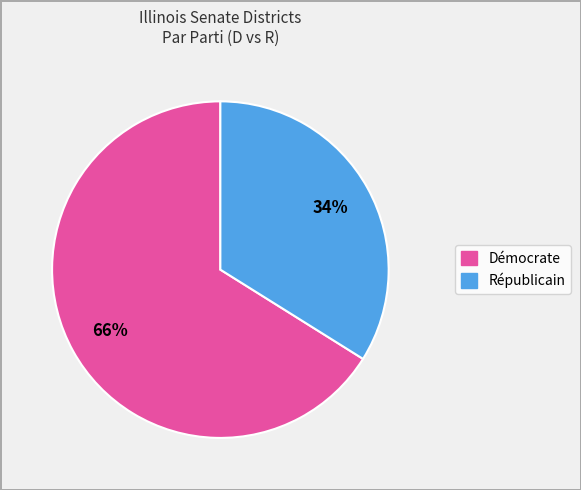

To the nearest percent, what is the average slice percentage?

50%